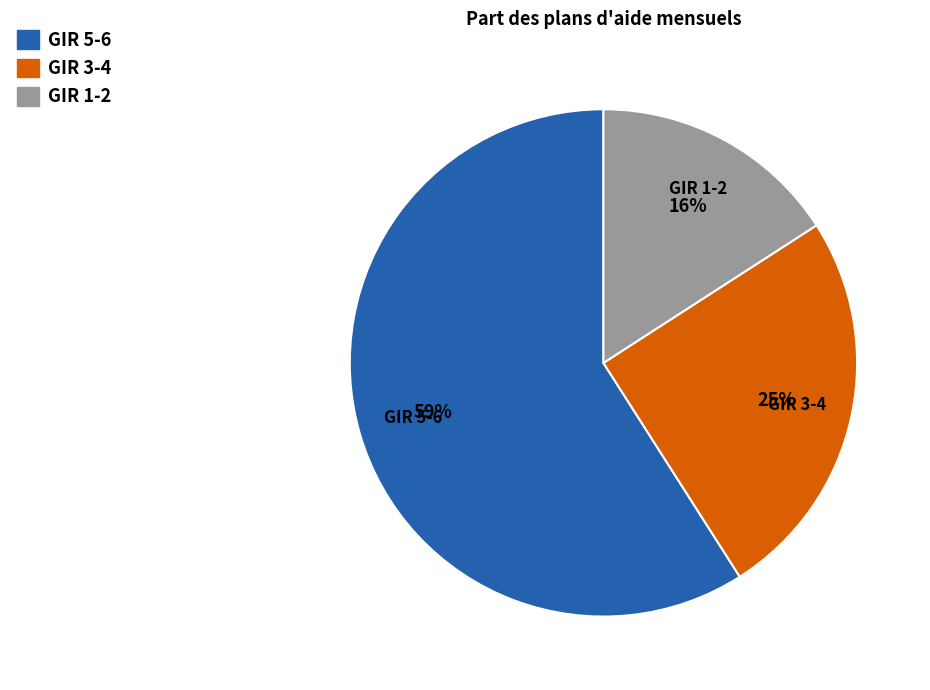

Is there a majority slice in this chart?

Yes